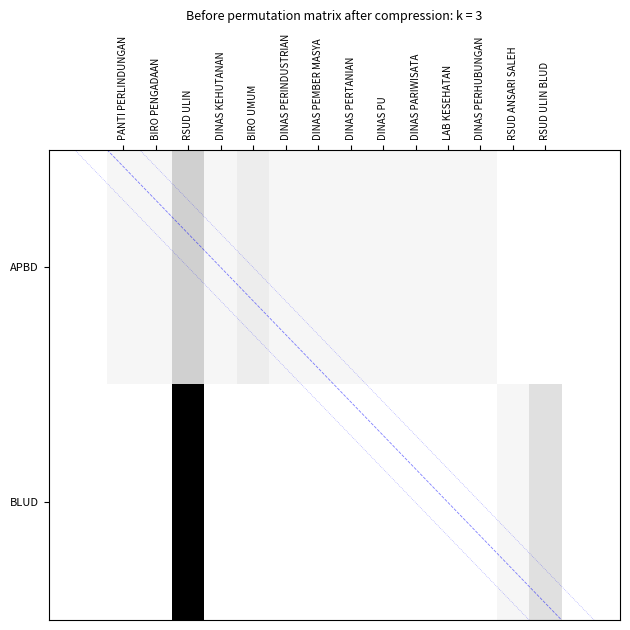

Reading right to left, list all the values displayed in this chart.

APBD: RSUD ULIN BLUD=0	RSUD ANSARI SALEH=0	DINAS PERHUBUNGAN=1	LAB KESEHATAN=1	DINAS PARIWISATA=1	DINAS PU=1	DINAS PERTANIAN=1	DINAS PEMBER MASYA=1	DINAS PERINDUSTRIAN=1	BIRO UMUM=2	DINAS KEHUTANAN=1	RSUD ULIN=4	BIRO PENGADAAN=1	PANTI PERLINDUNGAN=1
BLUD: RSUD ULIN BLUD=3	RSUD ANSARI SALEH=1	DINAS PERHUBUNGAN=0	LAB KESEHATAN=0	DINAS PARIWISATA=0	DINAS PU=0	DINAS PERTANIAN=0	DINAS PEMBER MASYA=0	DINAS PERINDUSTRIAN=0	BIRO UMUM=0	DINAS KEHUTANAN=0	RSUD ULIN=14	BIRO PENGADAAN=0	PANTI PERLINDUNGAN=0